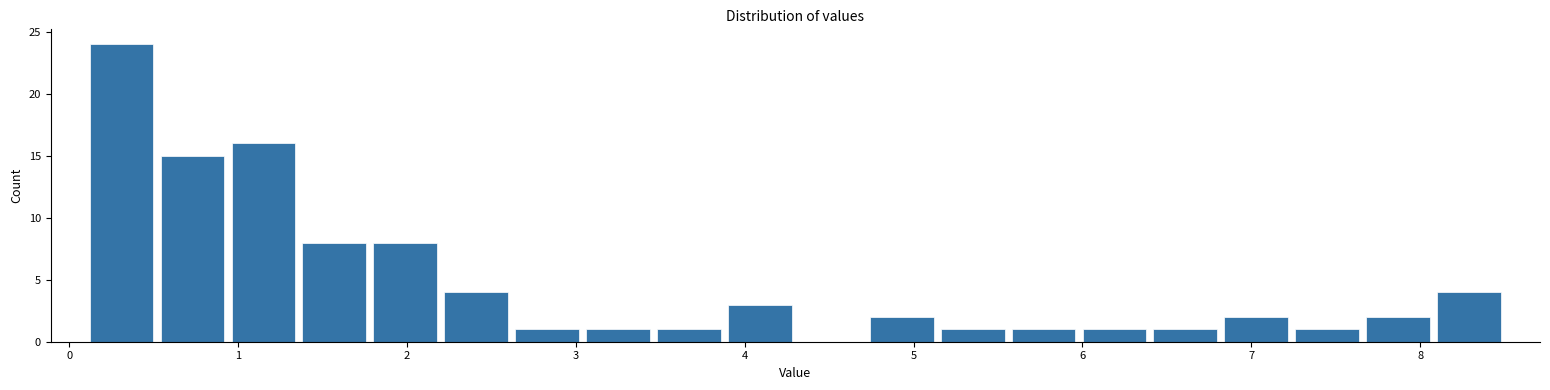

What is the height of the bar covering 8.08 to 8.50 on the x-axis? Neither the bar edges nor the heights are printed on the chart, so give them approximately, as read against the axes.

4